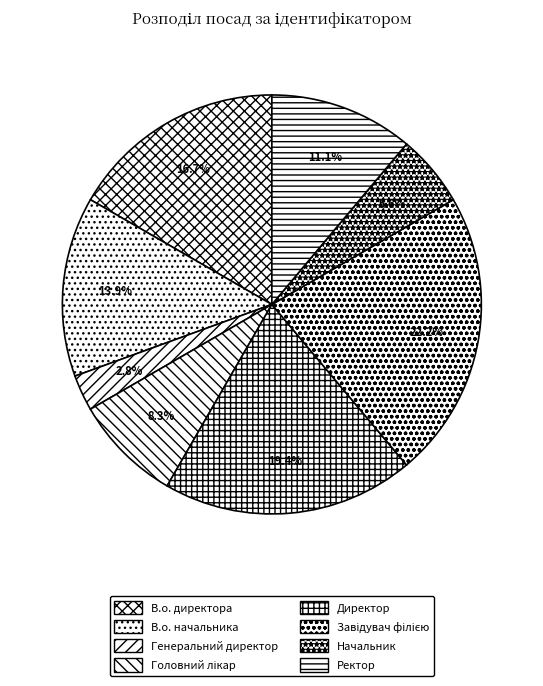

To the nearest percent, what percentage of the pie is В.о. начальника?

14%